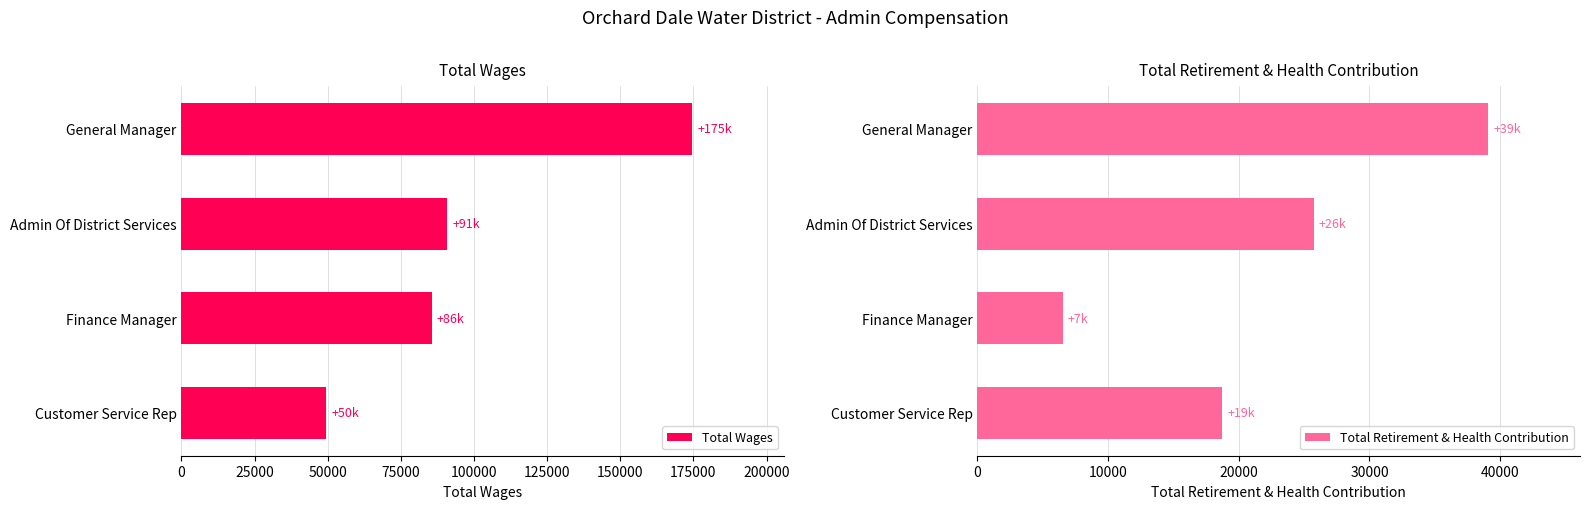

Reading left to right, list all the values displayed in this chart.

Total Wages: 174585	90874	85572	49566
Total Retirement & Health Contribution: 39078	25742	6541	18751